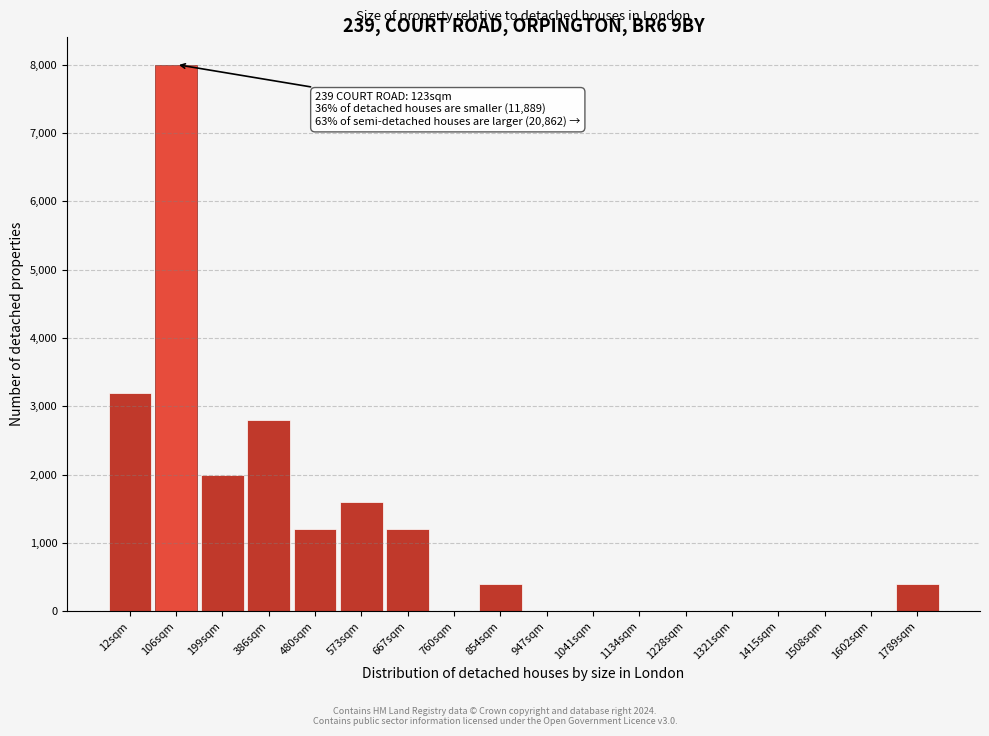

Reading right to left, list all the values displayed in this chart.

1789sqm=400	1602sqm=0	1508sqm=0	1415sqm=0	1321sqm=0	1228sqm=0	1134sqm=0	1041sqm=0	947sqm=0	854sqm=400	760sqm=0	667sqm=1200	573sqm=1600	480sqm=1200	386sqm=2800	199sqm=2000	106sqm=8000	12sqm=3200